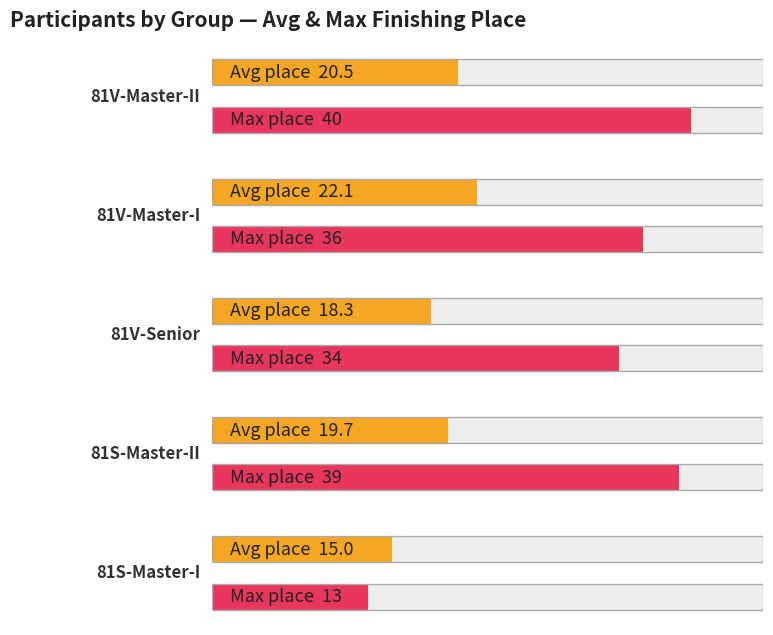

Does the chart contain any negative values?

No